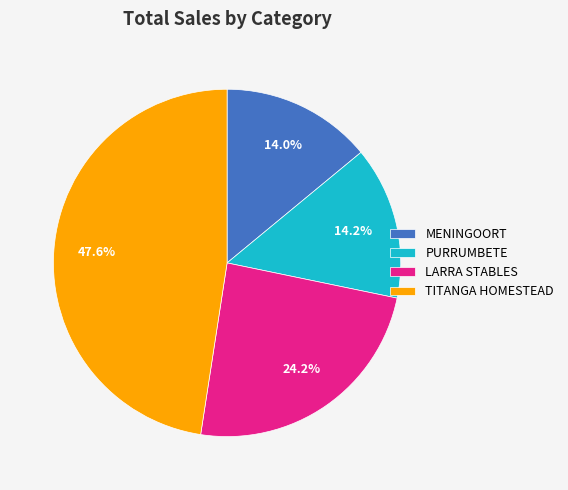

What percentage is NOT represented by PURRUMBETE?

85.8%